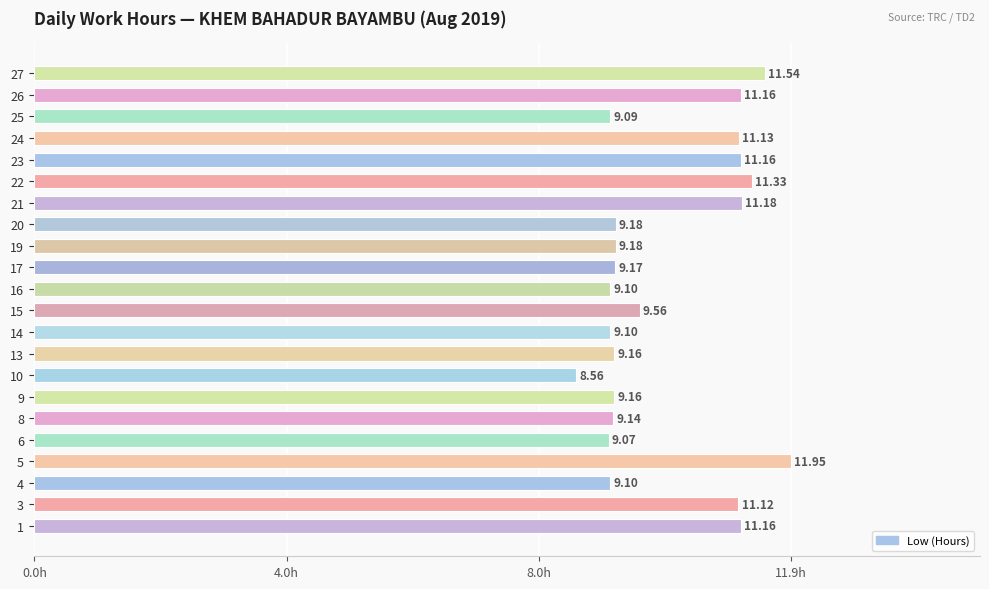

What is the difference between the second highest and minimum values?

3.0